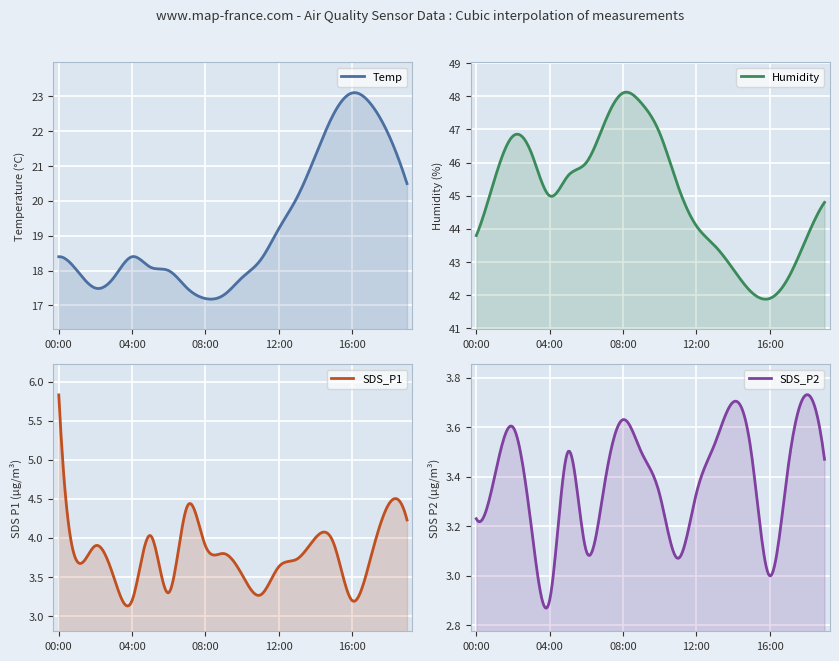

What is the average value of the SDS_P2 series?

3.4